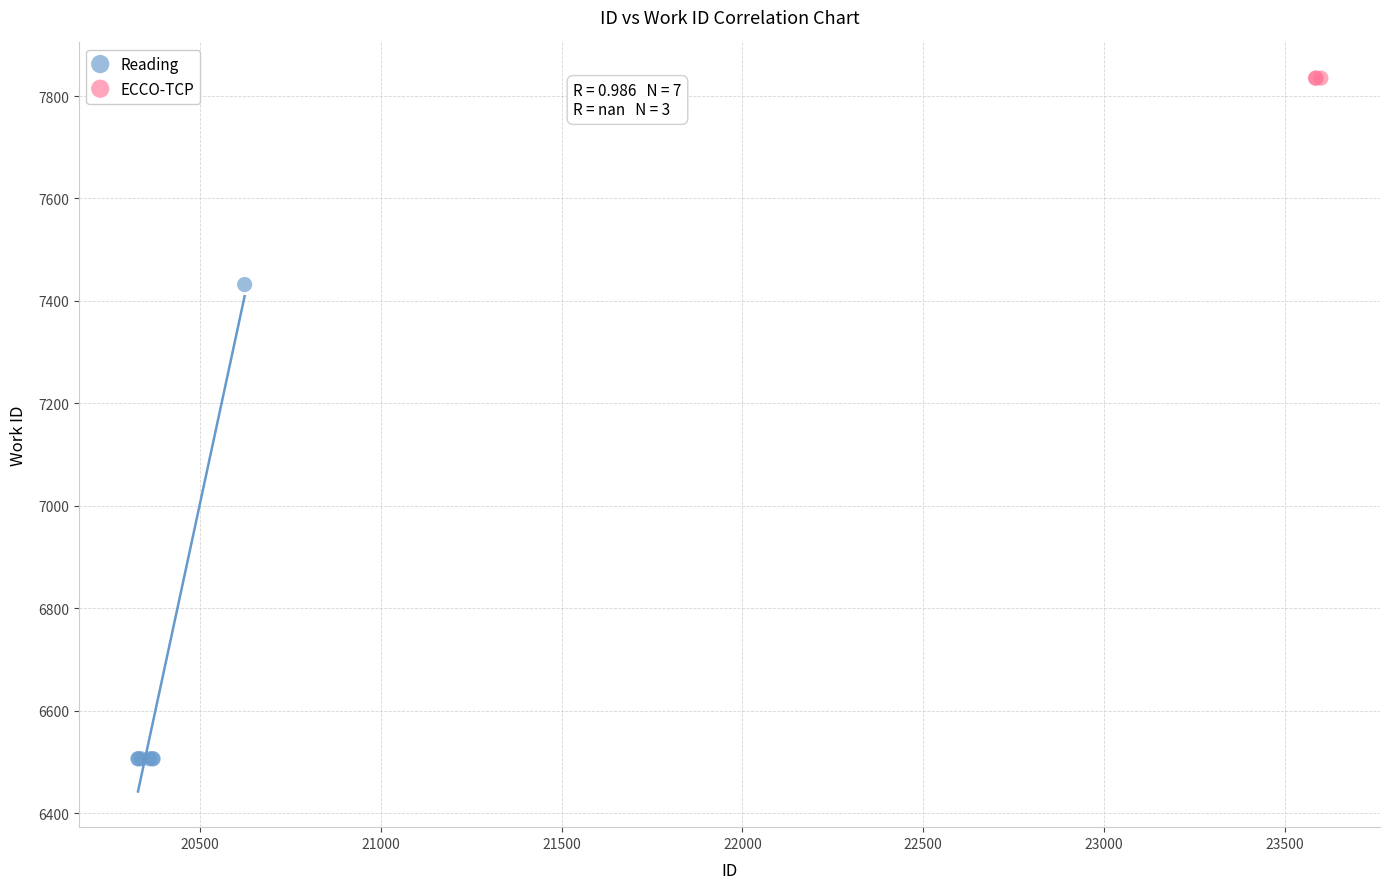

Which series reaches the minimum Y coordinate?

Reading